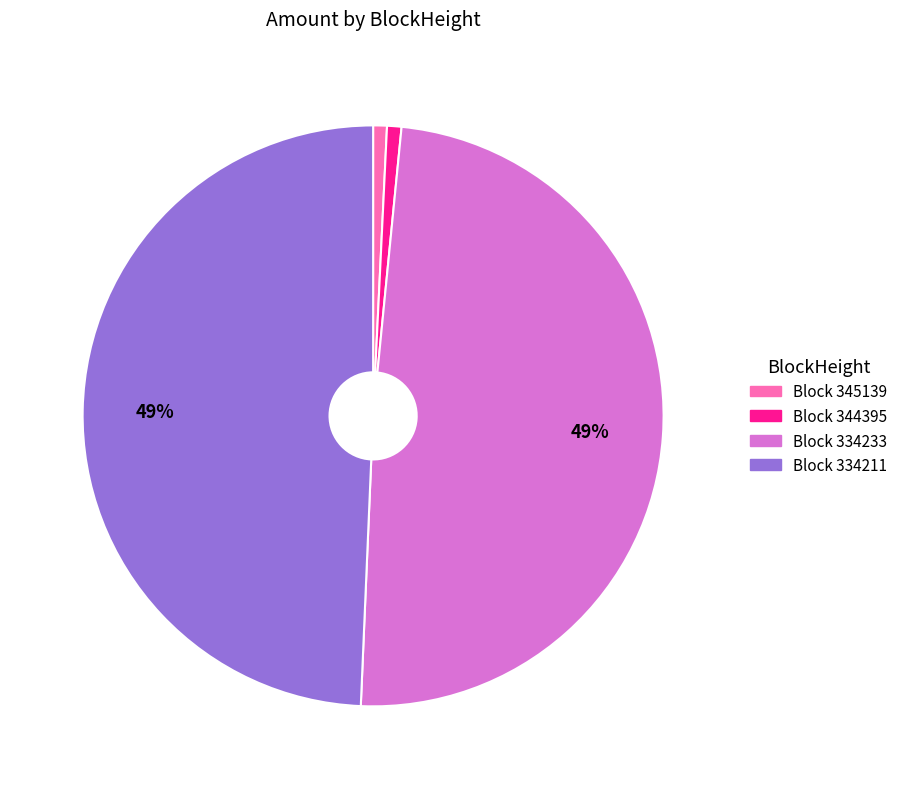

To the nearest percent, what is the average slice percentage?

25%